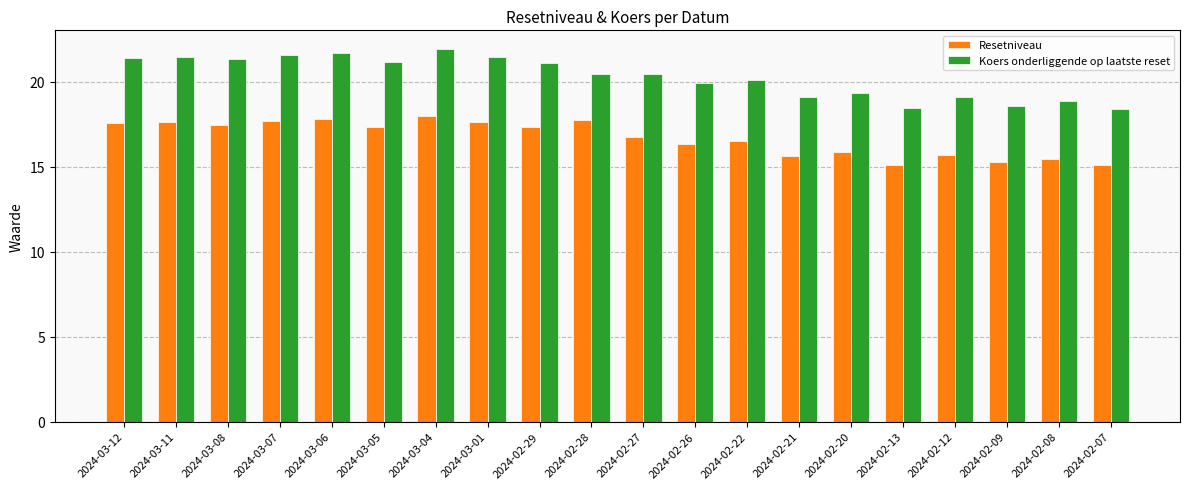

What is the value of the Koers onderliggende op laatste reset bar at the 4th from the left?

21.6